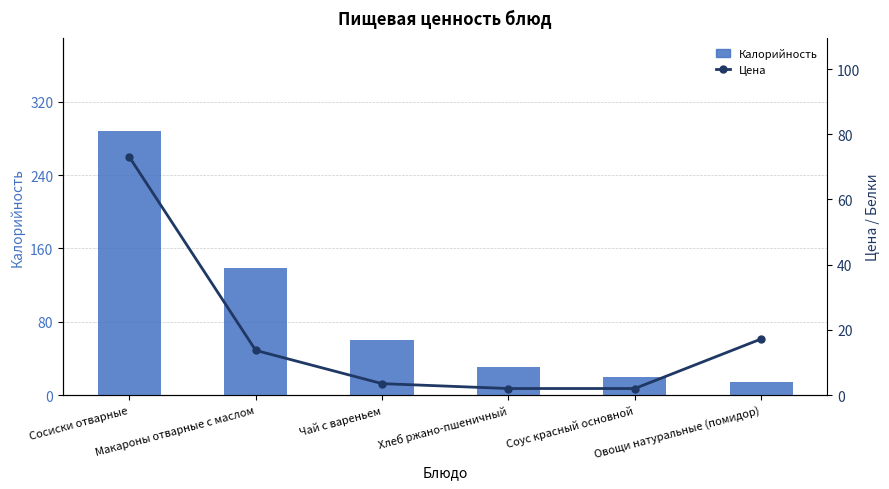

What is the sum of all Калорийность values?

551.3